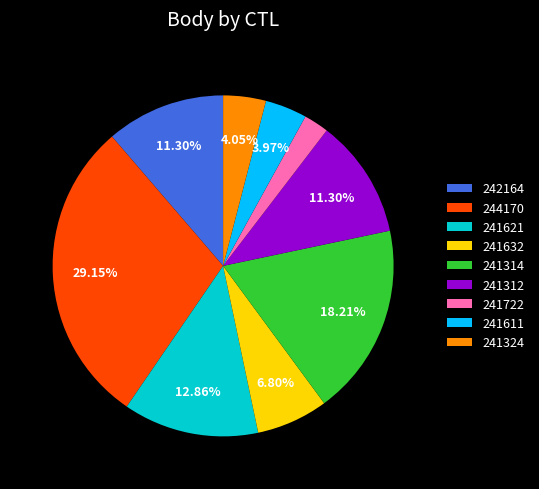

Count the number of slices in the pie.

9